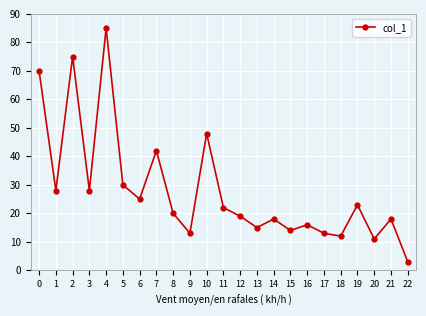

The value at 15 is 21. True or false?

False